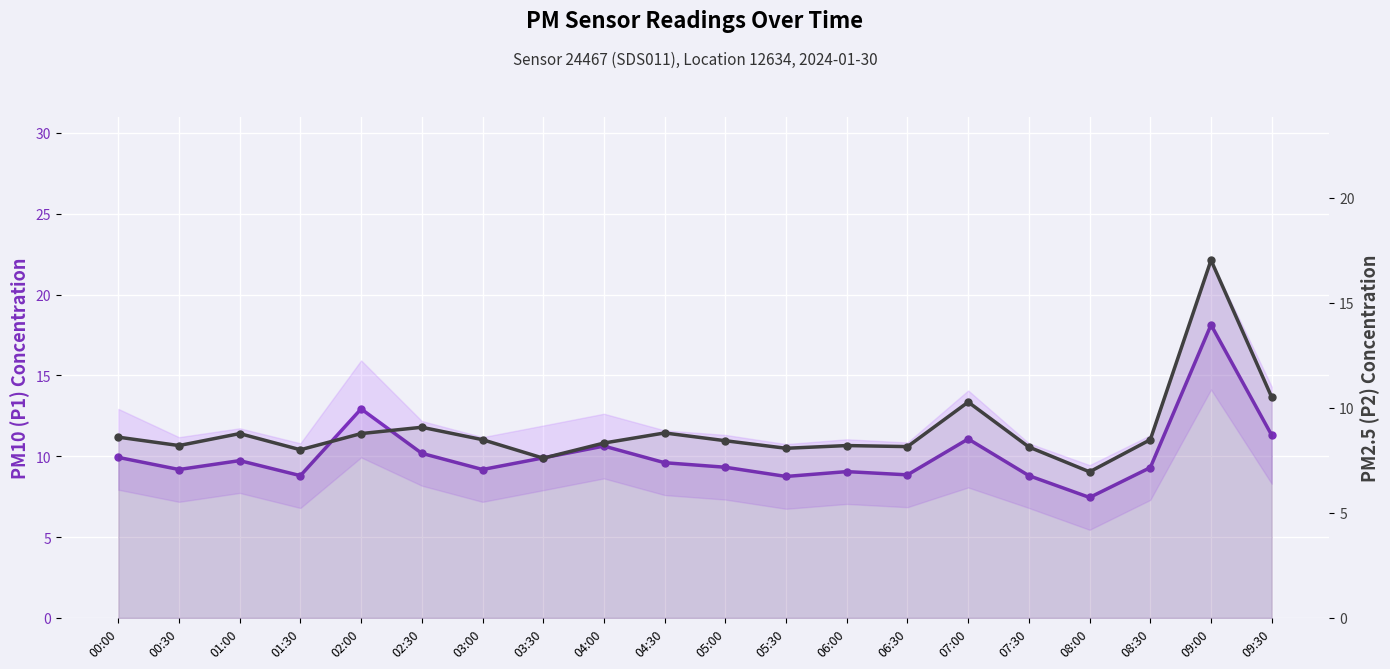

What is the difference between the second highest and second lowest values in the P2 (PM2.5) series?

2.9